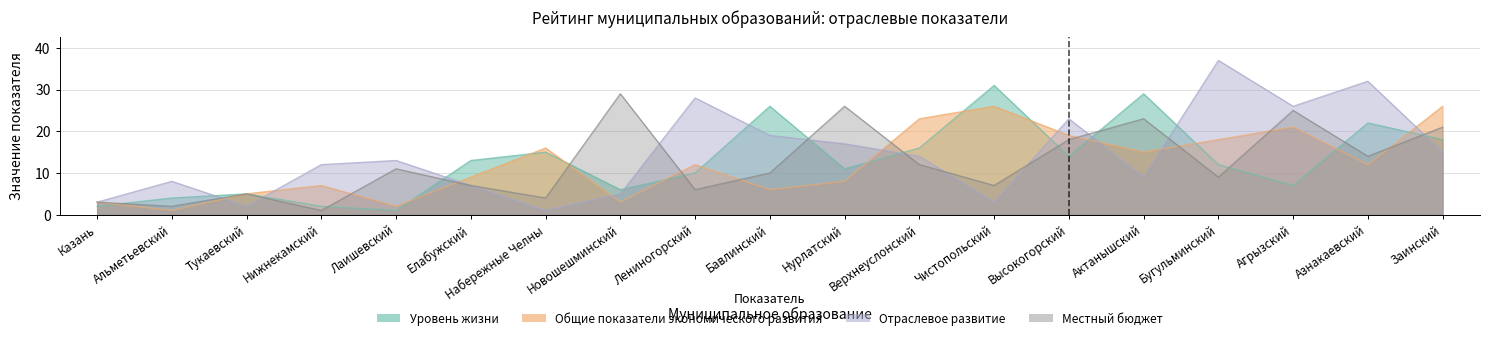

In Общие показатели экономического развития, how many points are lower than both neighbors (excluding endpoints)?

6